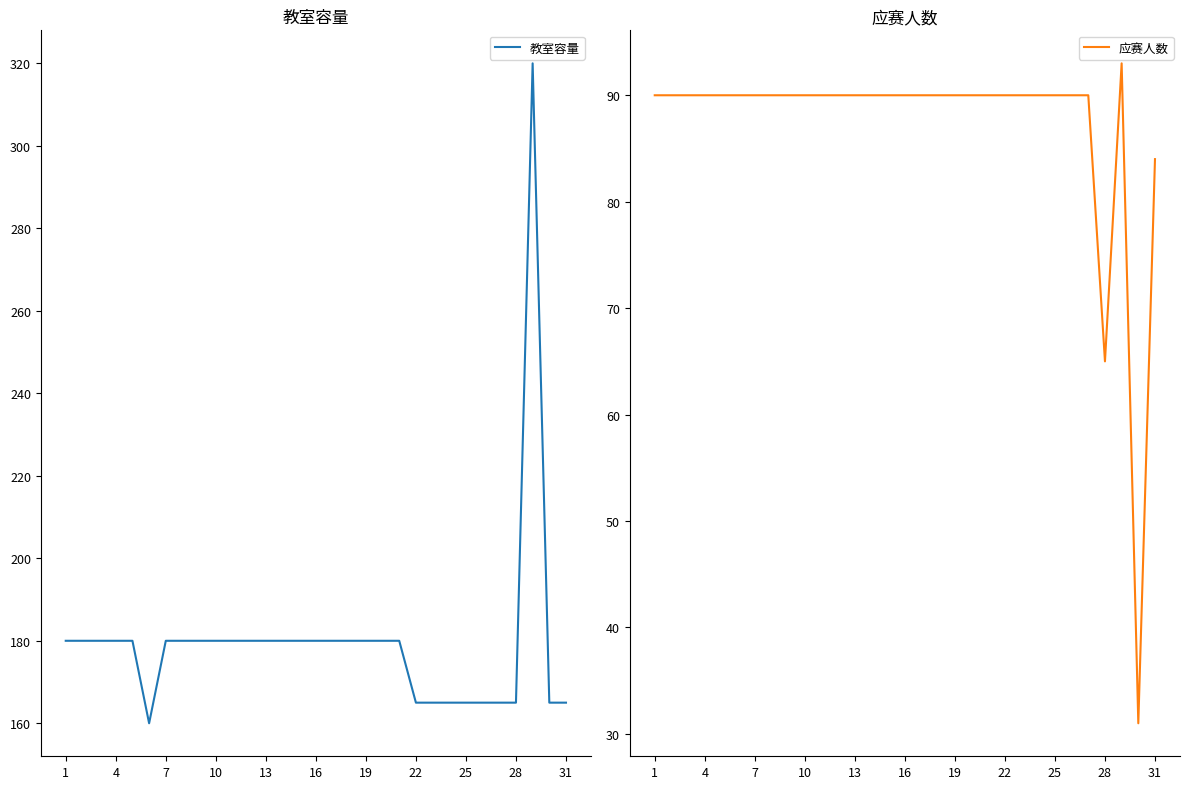

What is the difference between the maximum and minimum values in the 应赛人数 series?

62